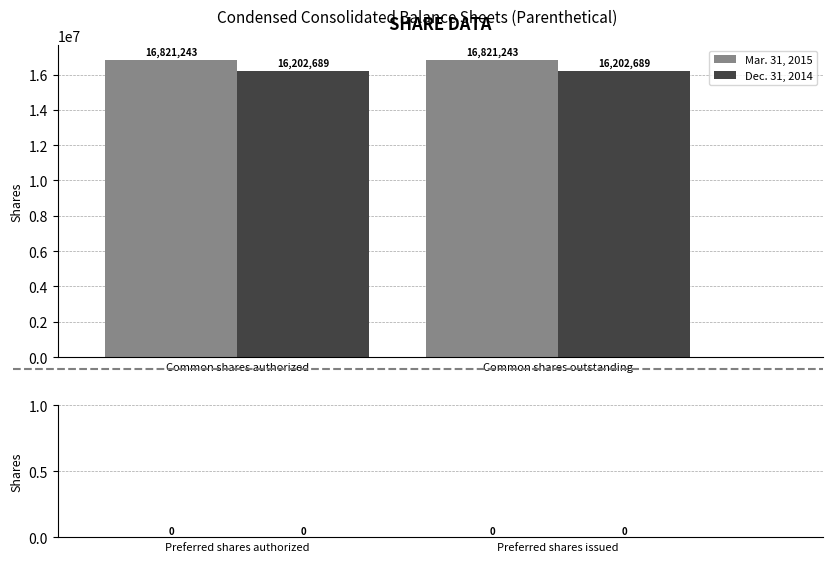

What position from the left is Common shares authorized?

1